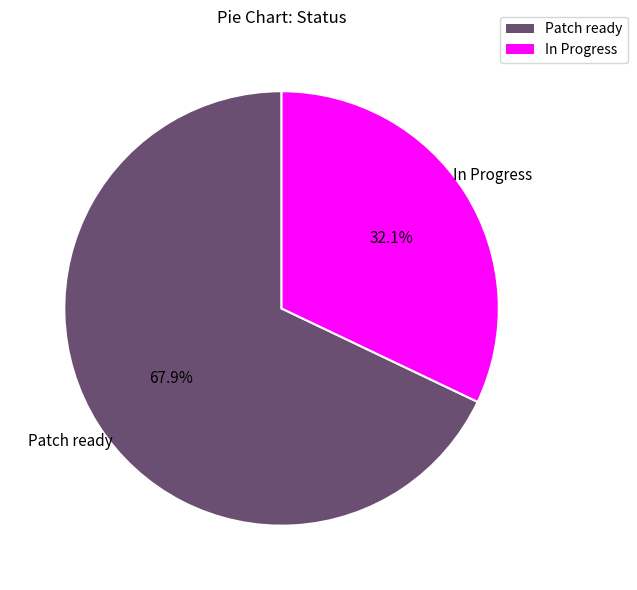

Which has a higher value, Patch ready or In Progress?

Patch ready